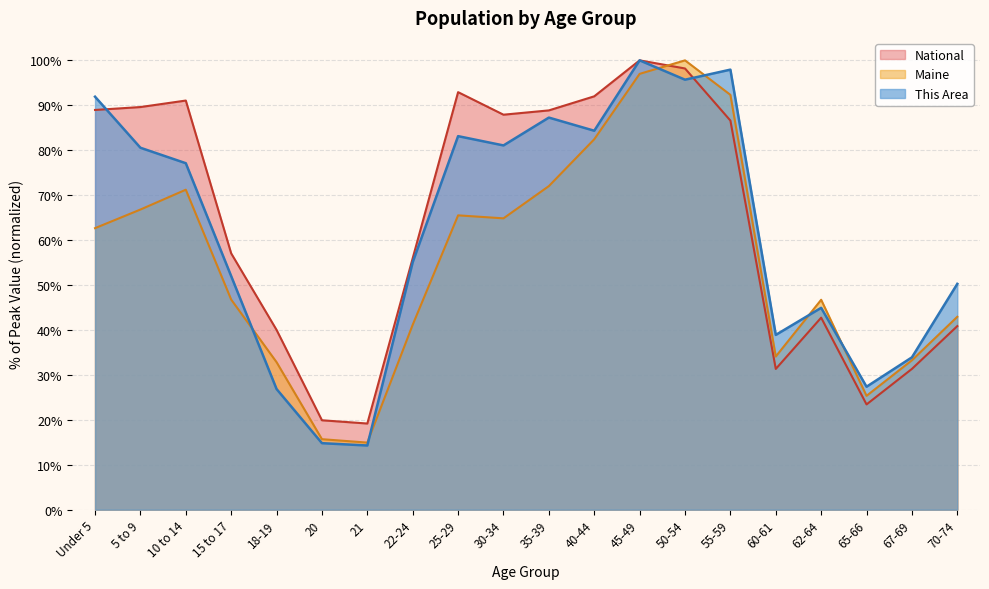

How many interior local peaks does the Maine series have?

4